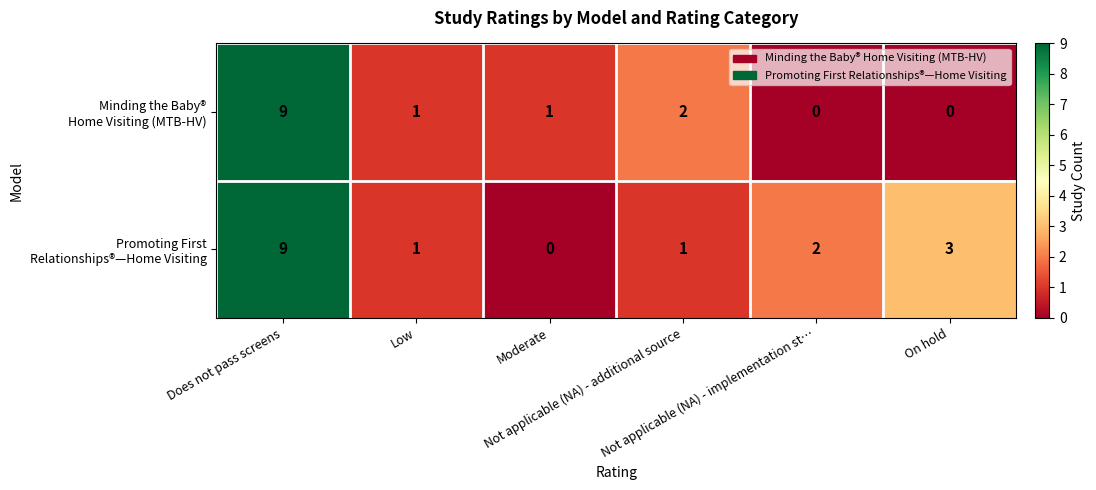

What is the greatest value displayed?

9